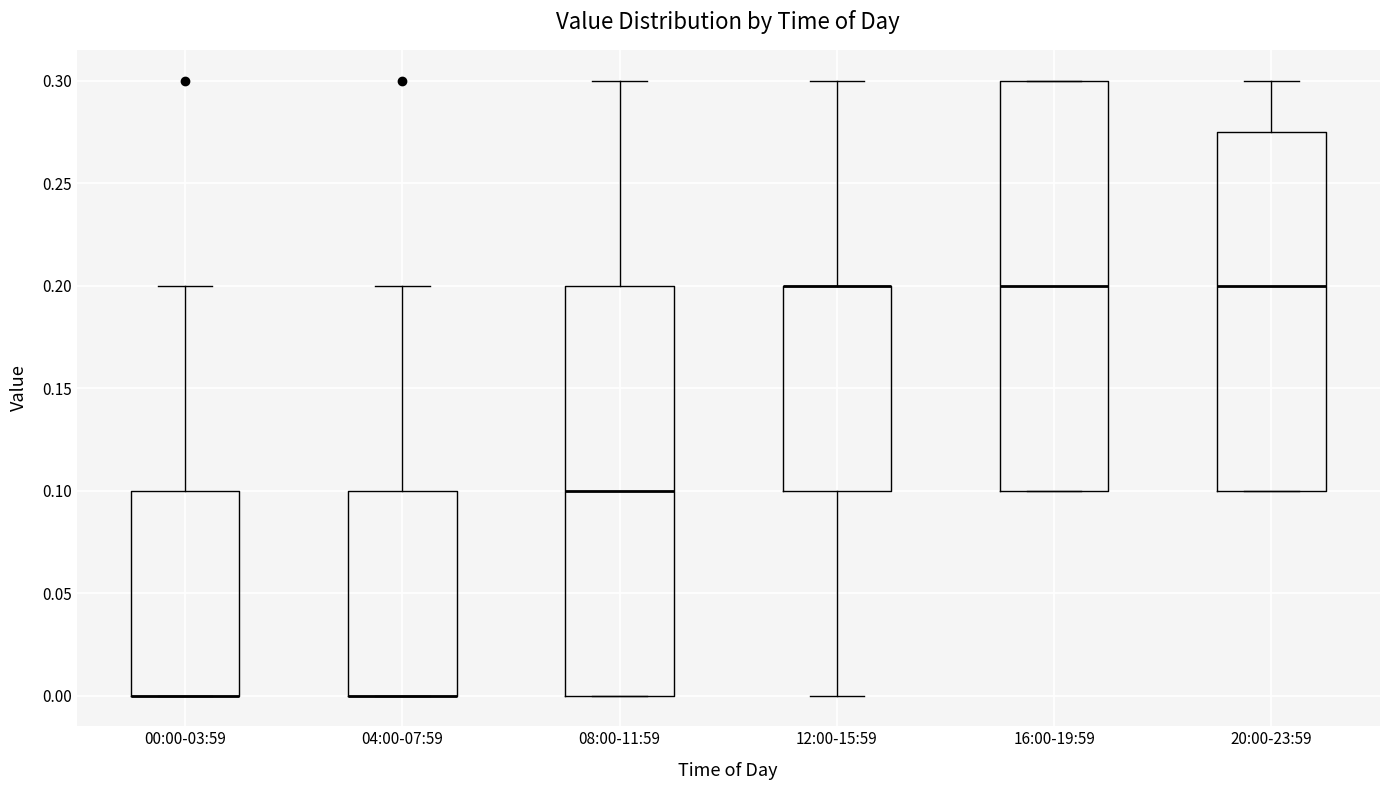

Reading left to right, read every box against the y-axis: the position of its median line, the range the box covers, and the ends of its whiskers. The values are not printed on the chart, so give them approximately, as read against the axis.

00:00-03:59: median 0.000 (drawn on the box's lower edge), box 0.000 to 0.100, whiskers 0.000 to 0.200
04:00-07:59: median 0.000 (drawn on the box's lower edge), box 0.000 to 0.100, whiskers 0.000 to 0.200
08:00-11:59: median 0.100, box 0.000 to 0.200, whiskers 0.000 to 0.300
12:00-15:59: median 0.200 (drawn on the box's upper edge), box 0.100 to 0.200, whiskers 0.000 to 0.300
16:00-19:59: median 0.200, box 0.100 to 0.300, whiskers 0.100 to 0.300
20:00-23:59: median 0.200, box 0.100 to 0.275, whiskers 0.100 to 0.300